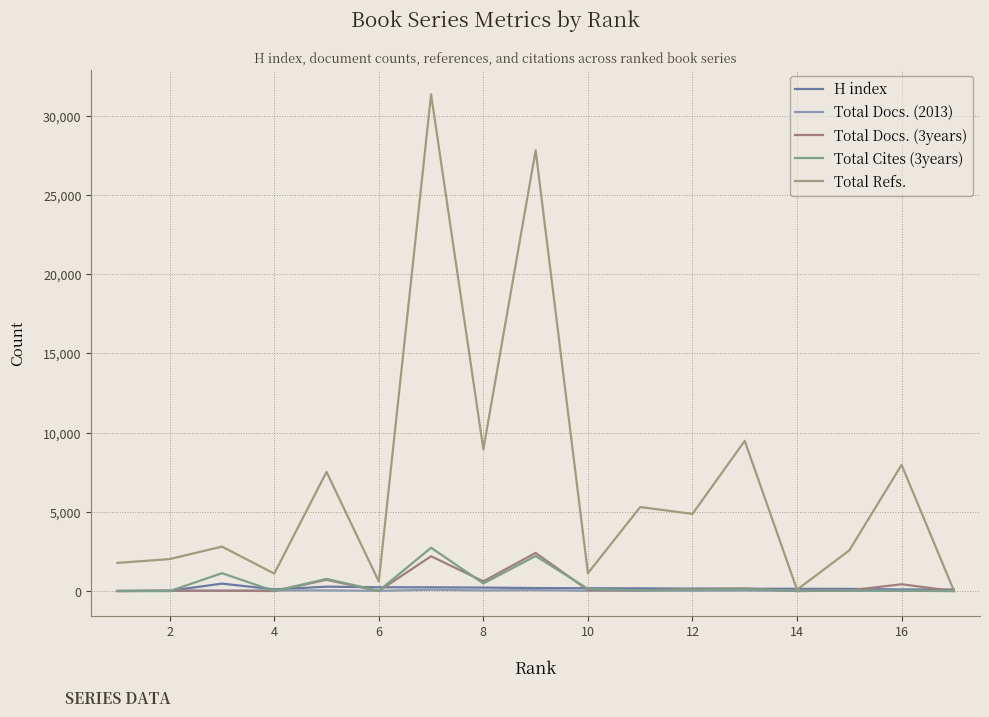

How many distinct data groups are displayed?

5